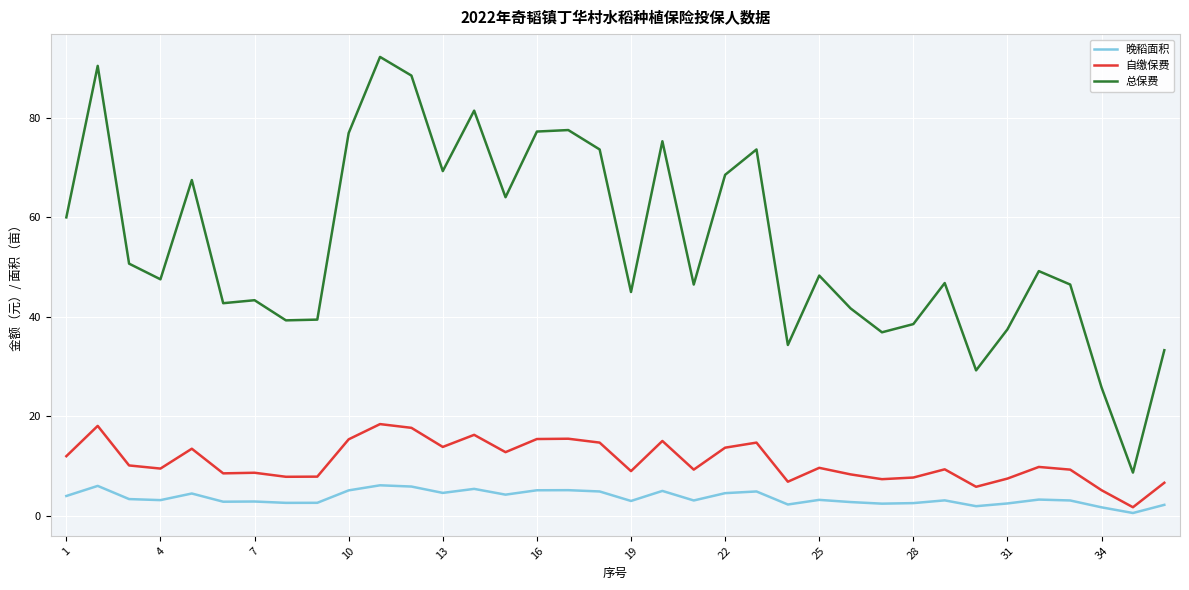

True or false: 总保费 and 自缴保费 intersect in this chart.

False